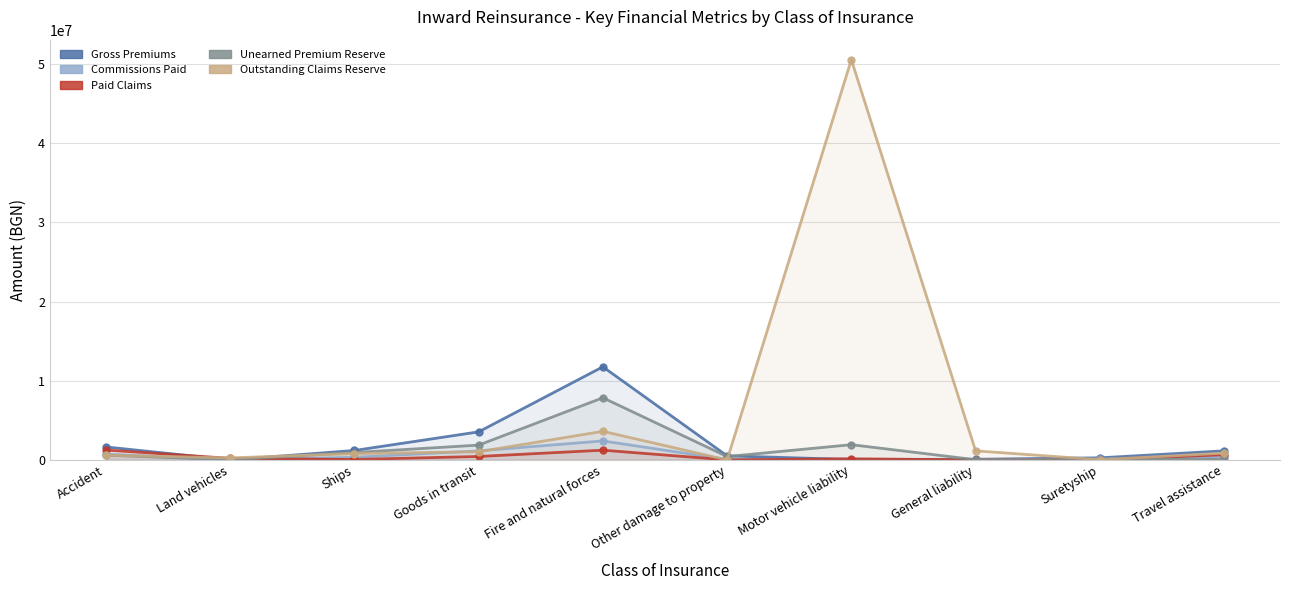

What is the approximate value of Outstanding Claims Reserve at Fire and natural forces?

3606656.5